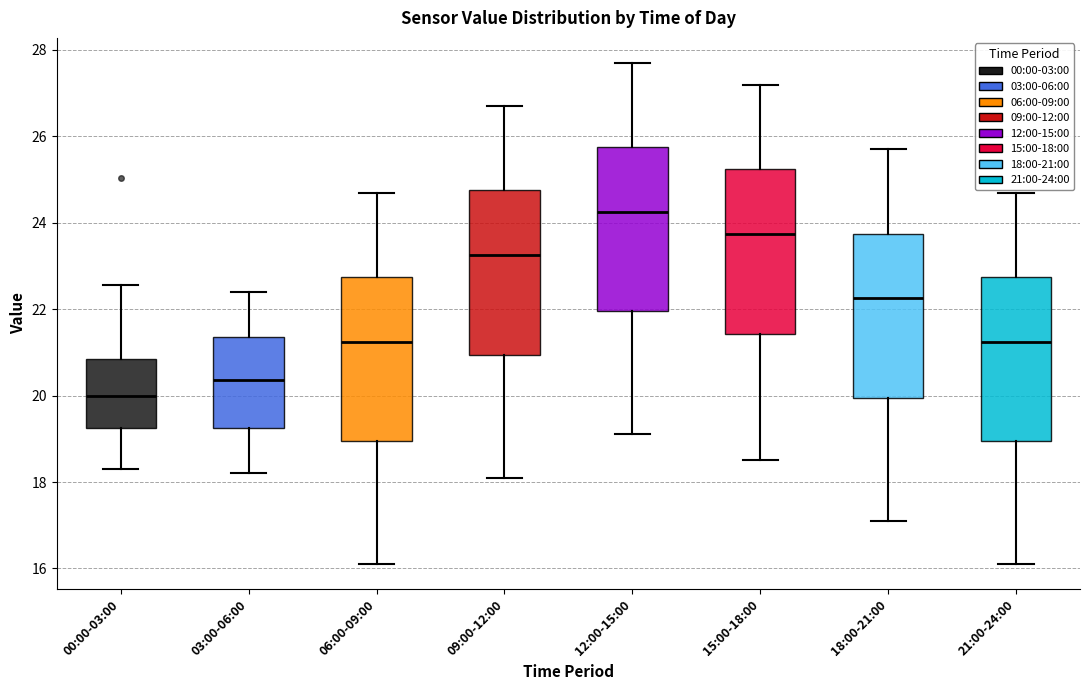

Which box has the highest median line?

12:00-15:00